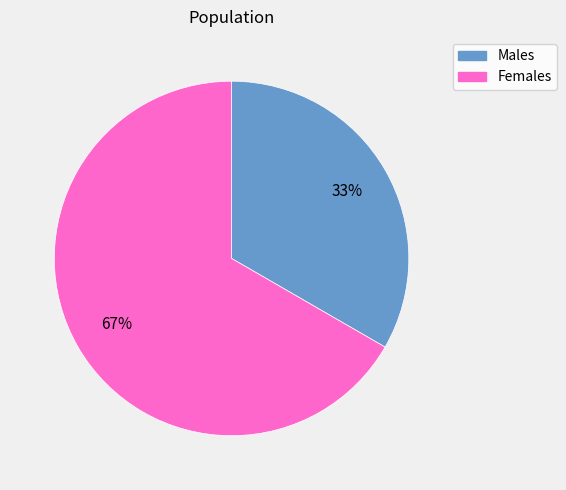

Does any single category account for the majority?

Yes